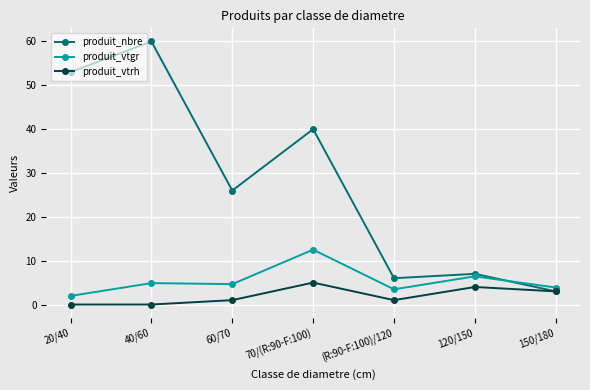

What is the sum of the produit_nbre values at (R:90-F:100)/120 and 70/(R:90-F:100)?

46.0